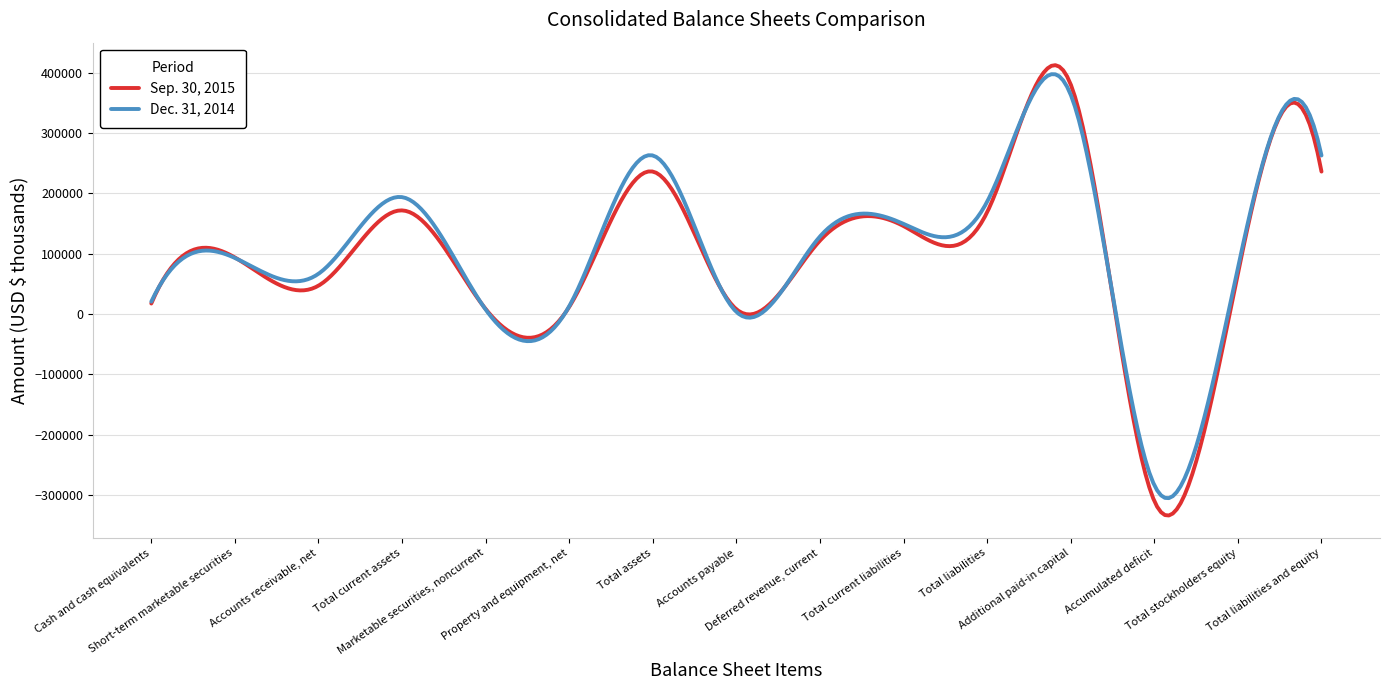

What is the smallest value displayed?

-333894.8